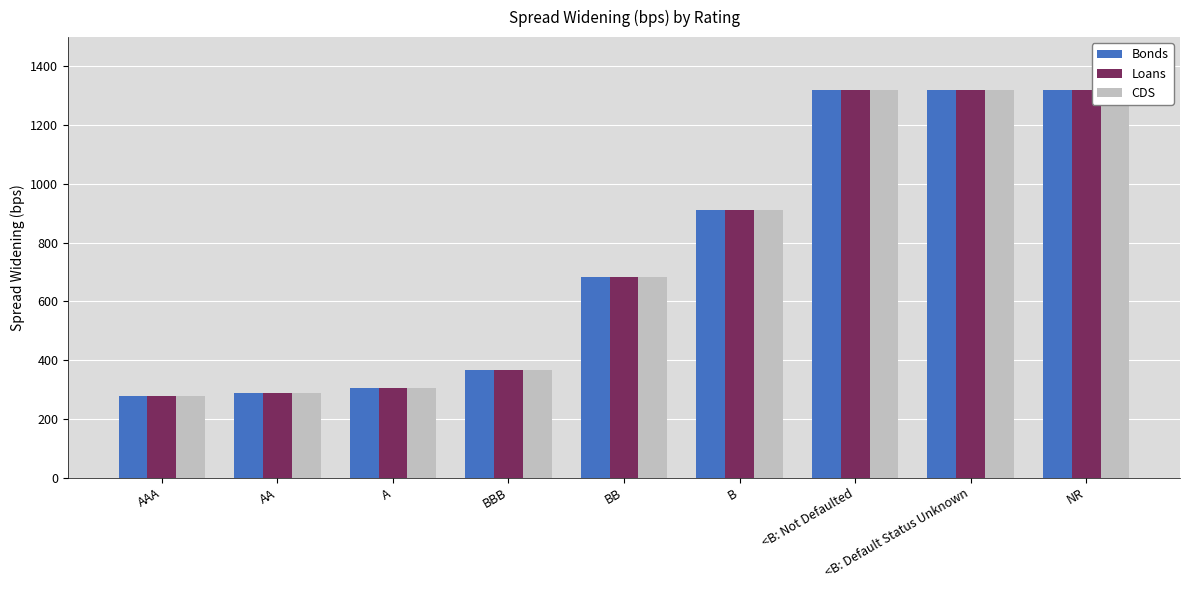

What is the label of the 4th bar from the right?

B